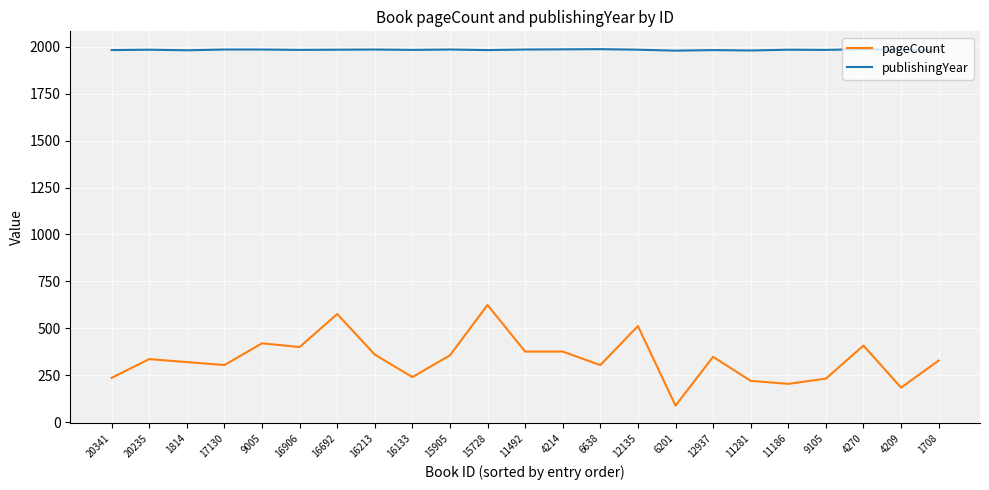

What is the difference between the maximum and minimum values in the pageCount series?

536